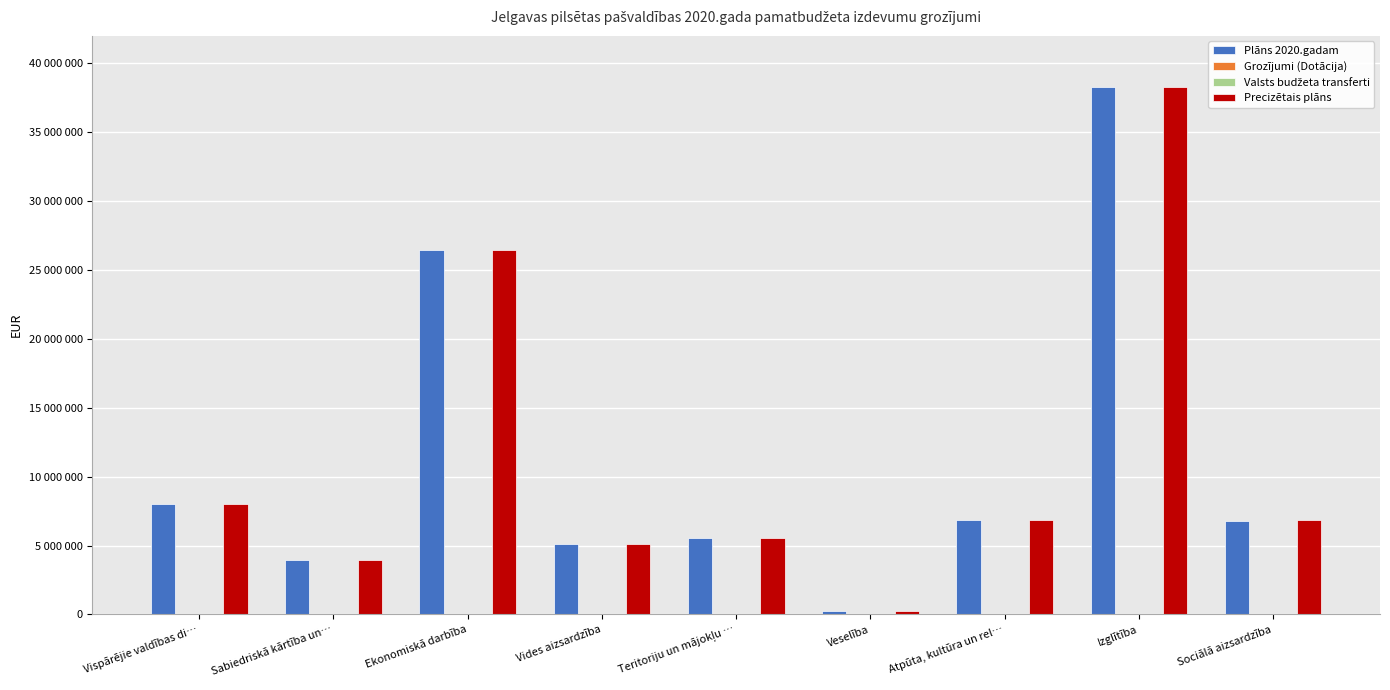

At which category is the sum across all series the highest?

Izglītība